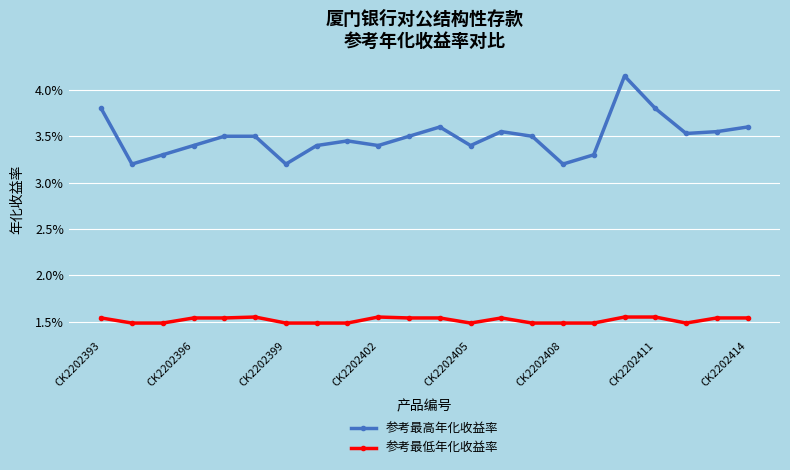

Does the chart have visible grid lines?

Yes